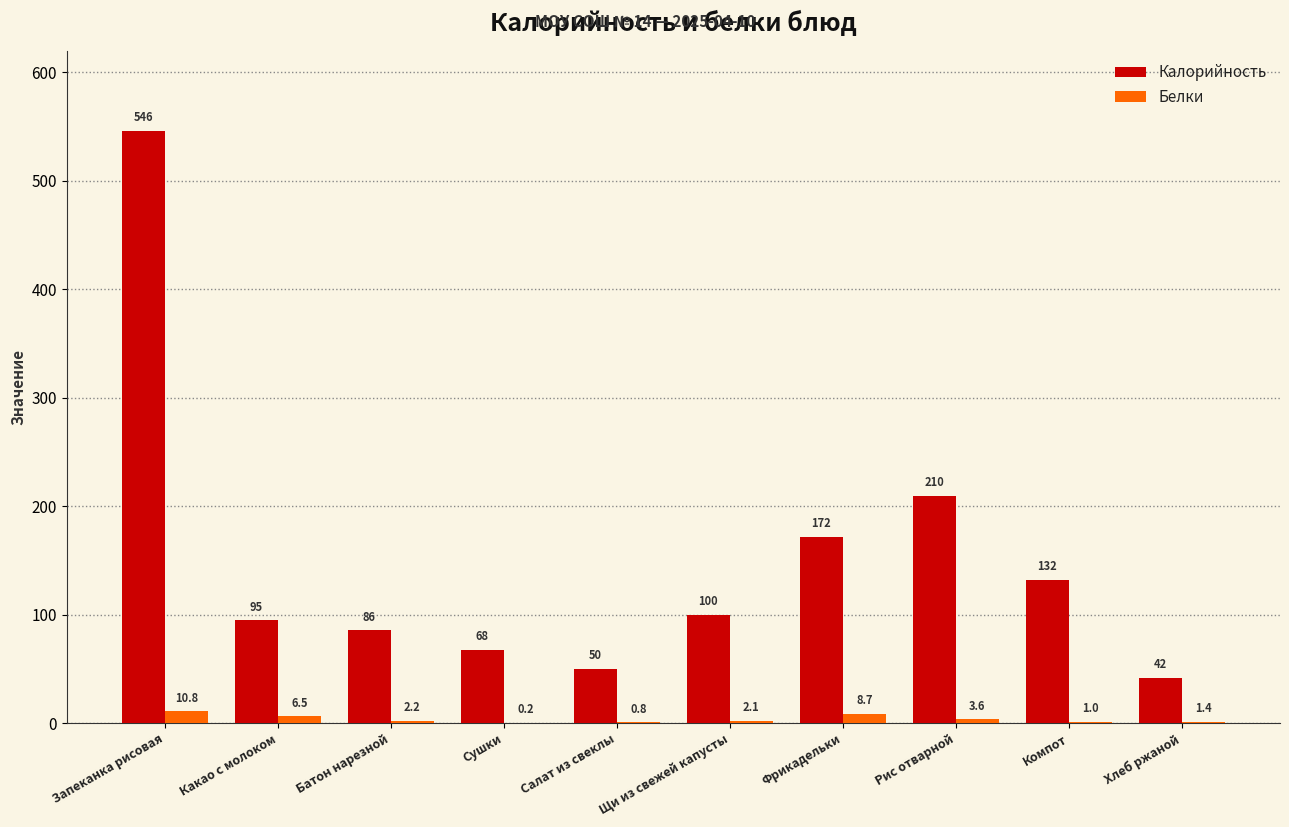

At which label is Калорийность closest to 294?

Рис отварной